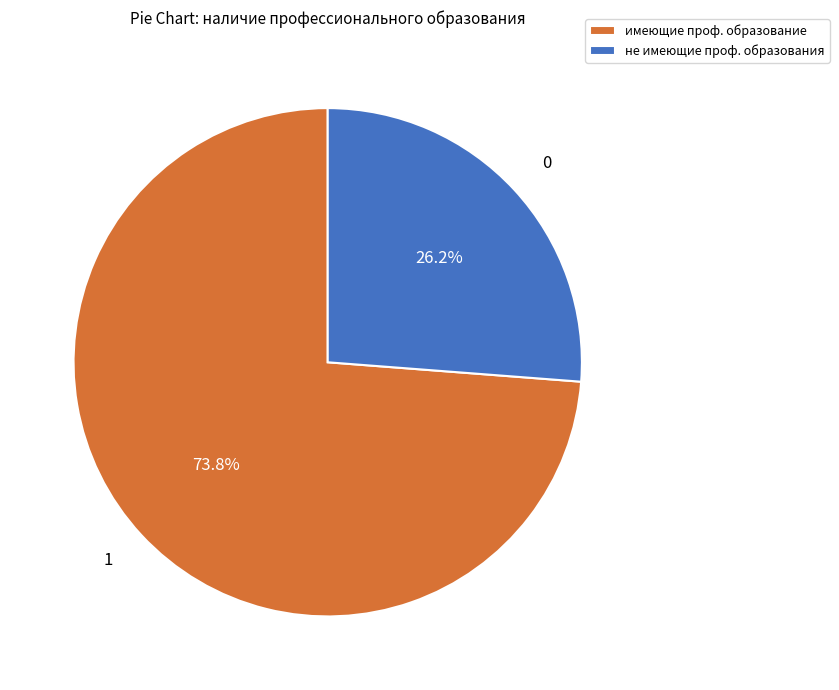

Between имеющие проф. образование and не имеющие проф. образования, which is larger?

имеющие проф. образование